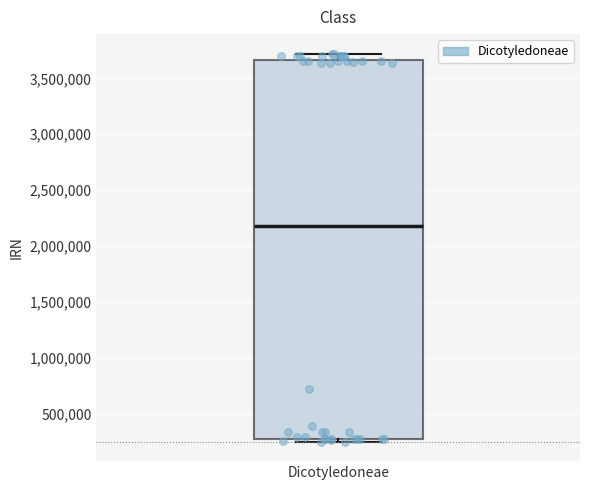

Where is the lower edge of the box for Dicotyledoneae on the y-axis? The values are not printed on the chart, so give them approximately, as read against the axis.

250000